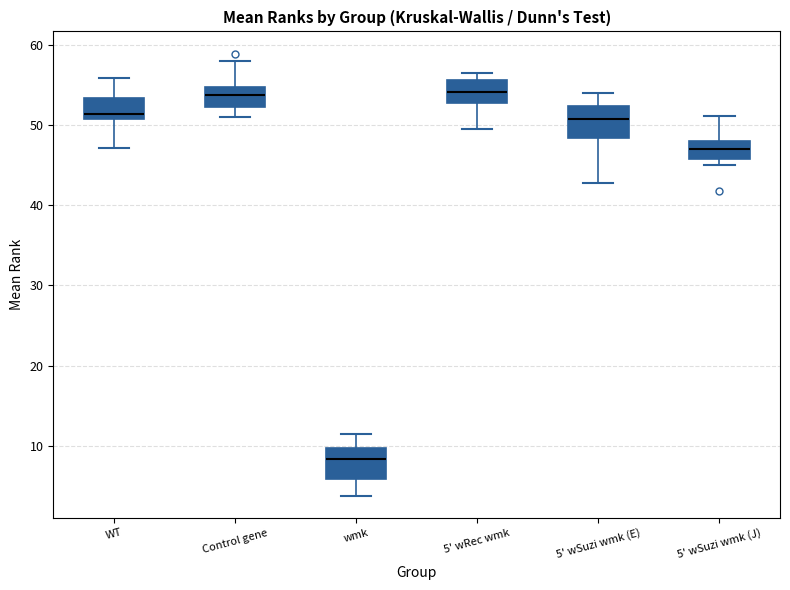

Reading left to right, read every box against the y-axis: the position of its median line, the range the box covers, and the ends of its whiskers. The values are not printed on the chart, so give them approximately, as read against the axis.

WT: median 51 (just above the box's lower edge), box 51 to 53, whiskers 47 to 56
Control gene: median 54, box 52 to 55, whiskers 51 to 58
wmk: median 8, box 6 to 10, whiskers 4 to 11
5' wRec wmk: median 54, box 53 to 56, whiskers 50 to 57
5' wSuzi wmk (E): median 51, box 48 to 52, whiskers 43 to 54
5' wSuzi wmk (J): median 47, box 46 to 48, whiskers 45 to 51